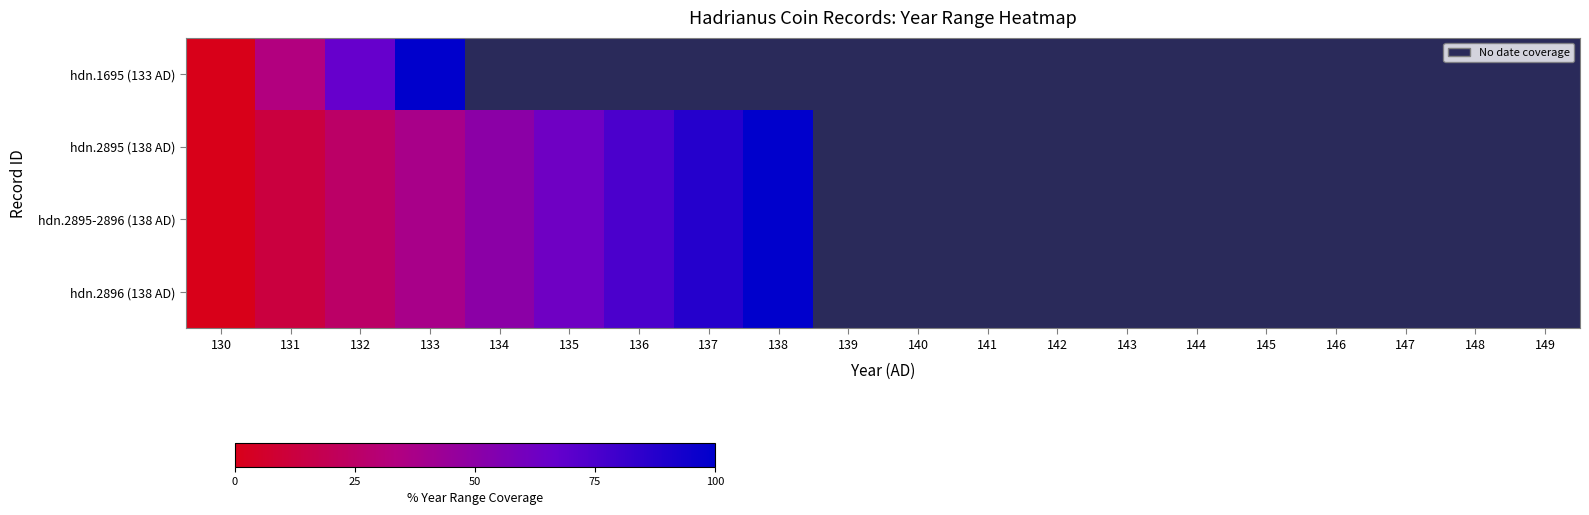

What is the highest value of the hdn.2896 (138 AD) series?

100.0